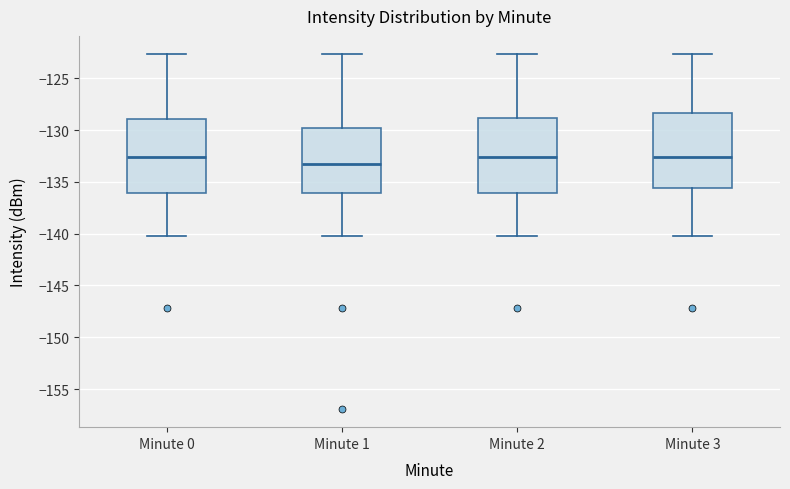

Which box has the lowest median line?

Minute 1